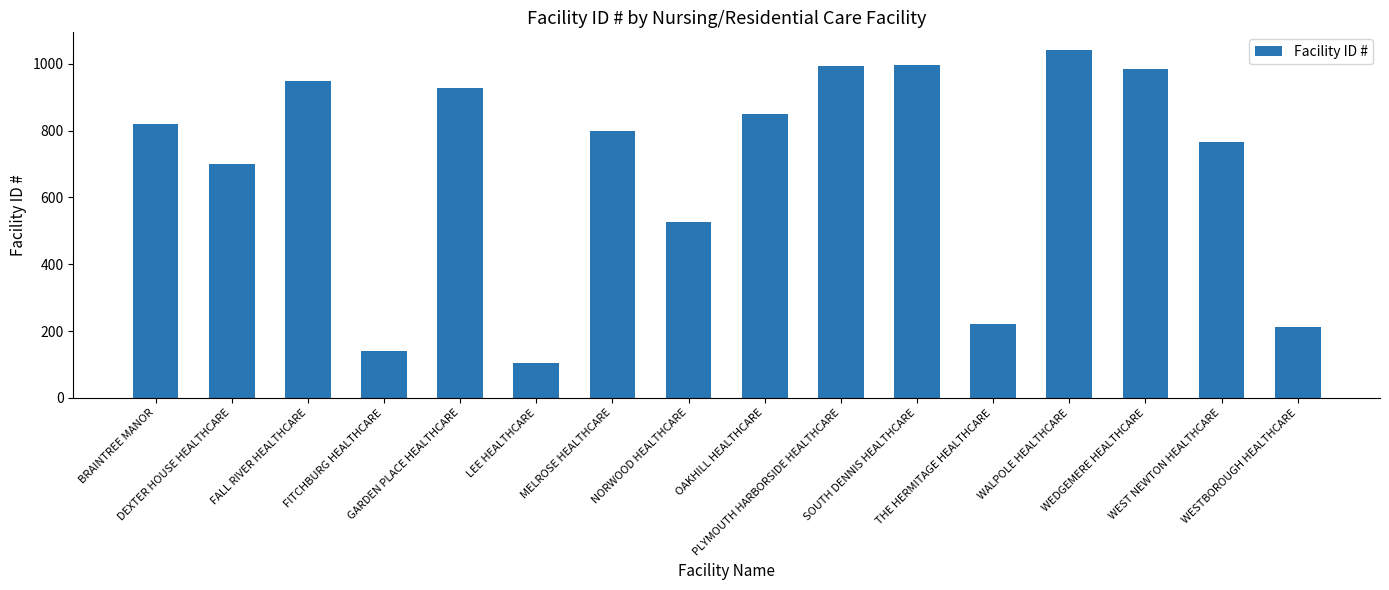

What is the minimum value shown in the chart?

105